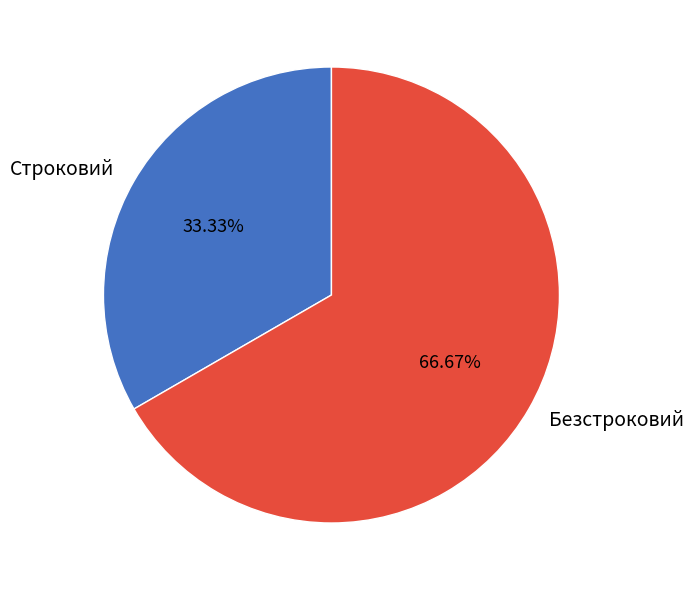

What is the majority slice?

Безстроковий